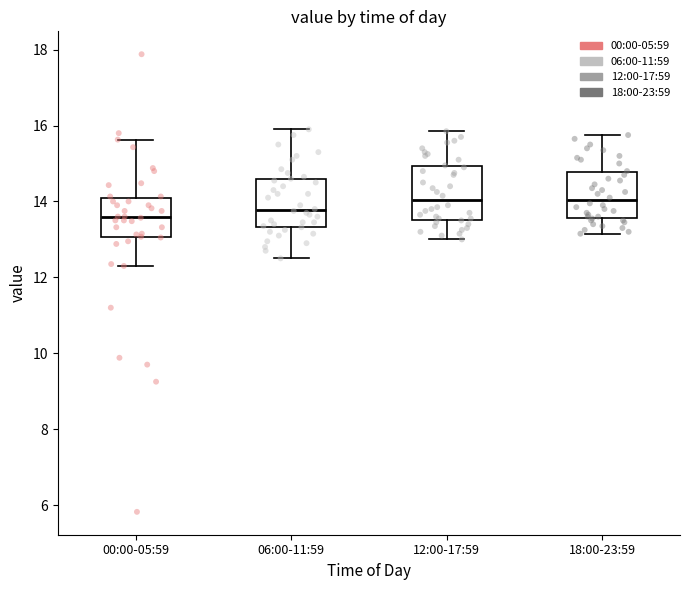

Reading left to right, transcribe this box plot: for each box, give where its median line is, the range the box spans, and where its two whiskers end, as read against the y-axis. The values are not printed on the chart, so give them approximately, as read against the axis.

00:00-05:59: median 13.6, box 13.0 to 14.0, whiskers 12.4 to 15.6
06:00-11:59: median 13.8, box 13.4 to 14.6, whiskers 12.6 to 16.0
12:00-17:59: median 14.0, box 13.6 to 15.0, whiskers 13.0 to 15.8
18:00-23:59: median 14.0, box 13.6 to 14.8, whiskers 13.2 to 15.8